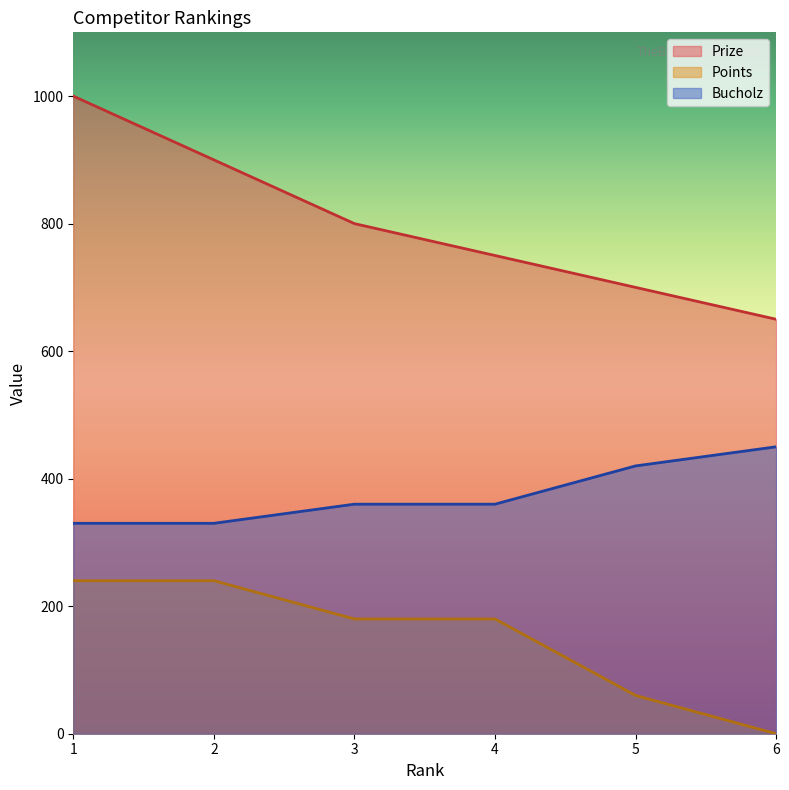

Between 2 and 6, which is larger?

2